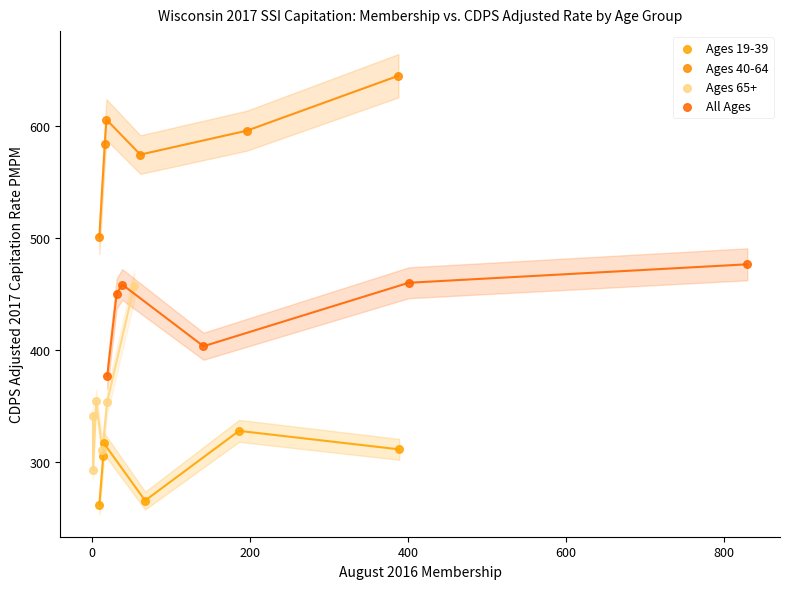

What are all the series names shown in the legend?

Ages 19-39, Ages 40-64, Ages 65+, All Ages